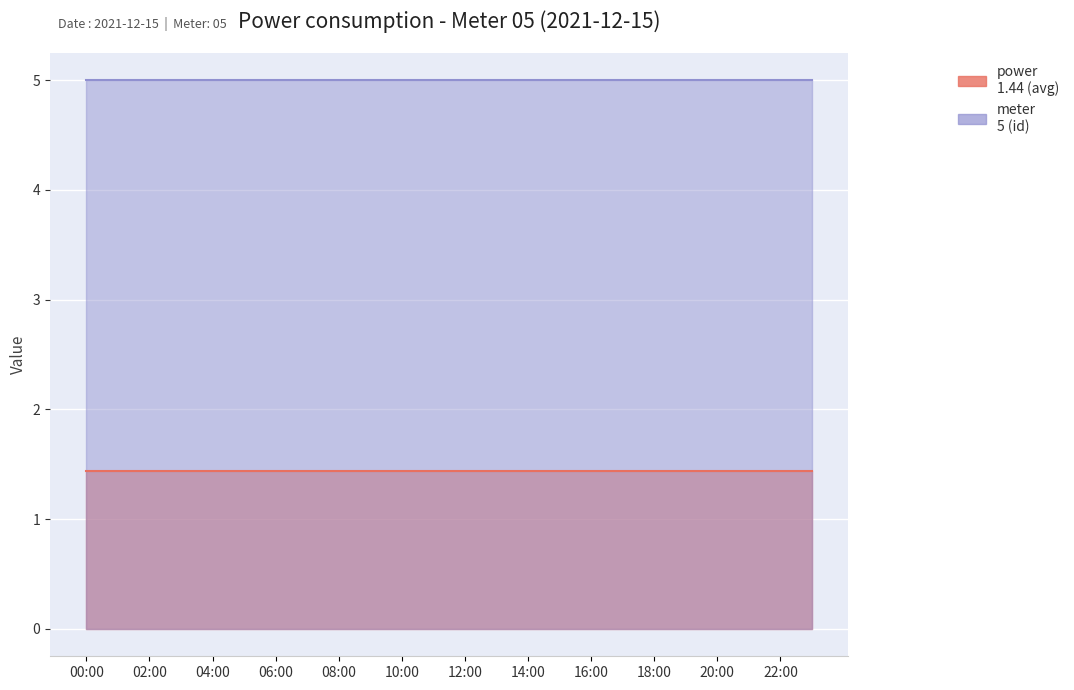

What is the sum of all meter values?

120.0